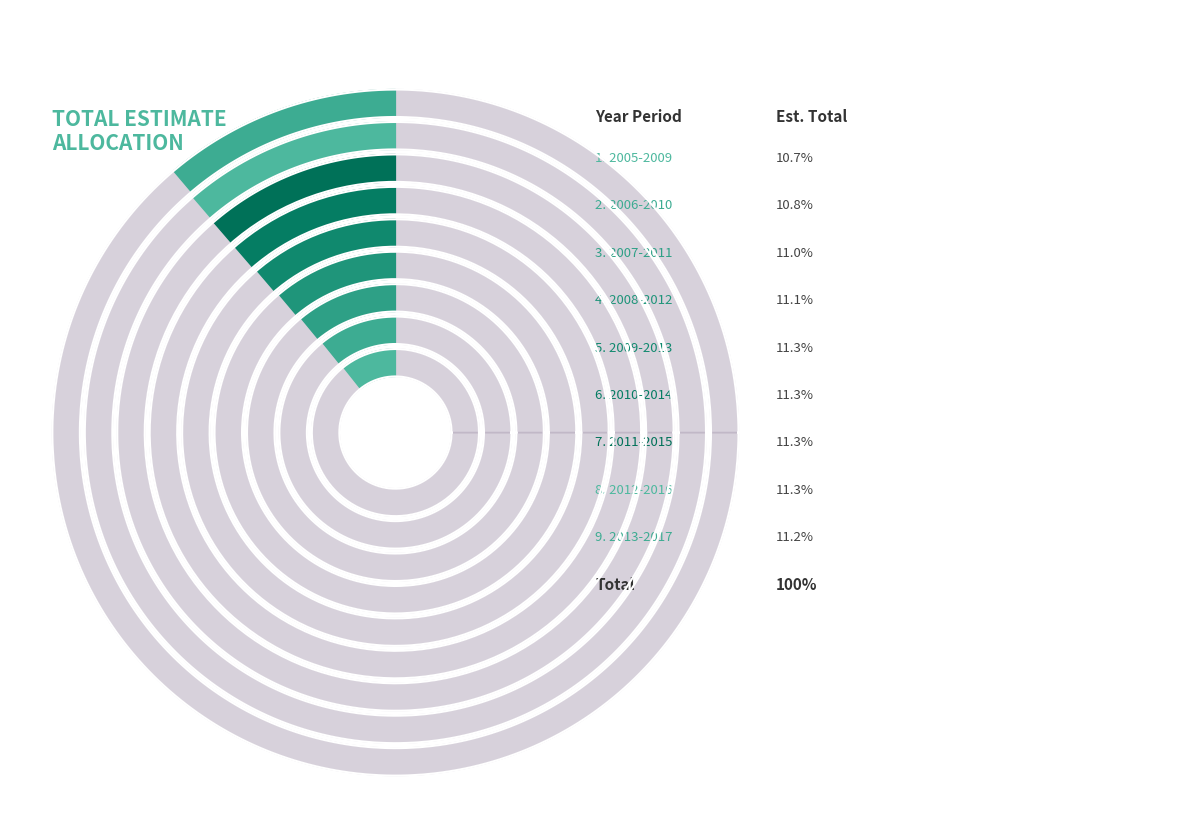

Count the number of slices in the pie.

9